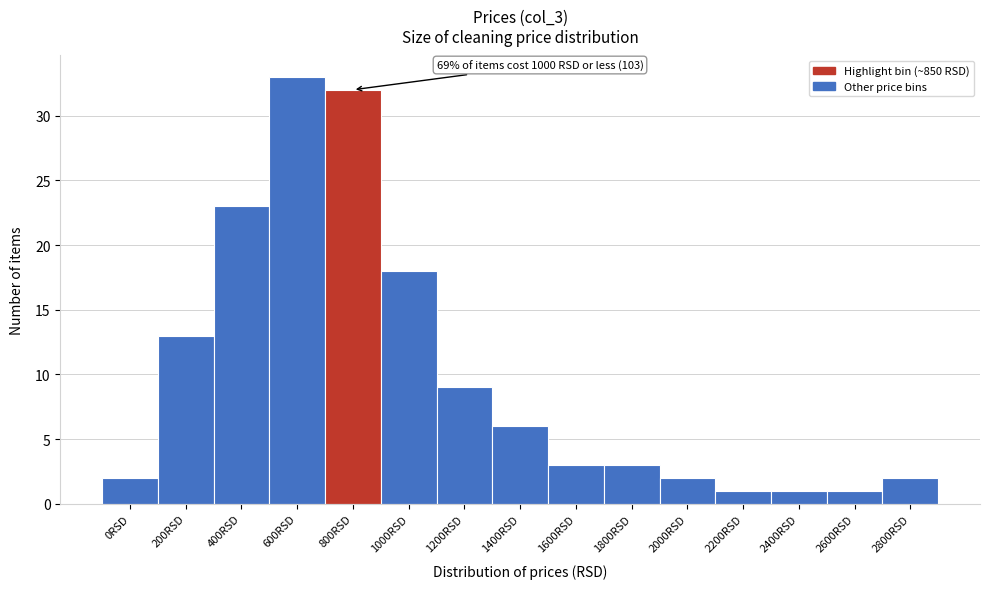

Reading left to right, extract all data points from this chart.

0RSD=2	200RSD=13	400RSD=23	600RSD=33	800RSD=32	1000RSD=18	1200RSD=9	1400RSD=6	1600RSD=3	1800RSD=3	2000RSD=2	2200RSD=1	2400RSD=1	2600RSD=1	2800RSD=2